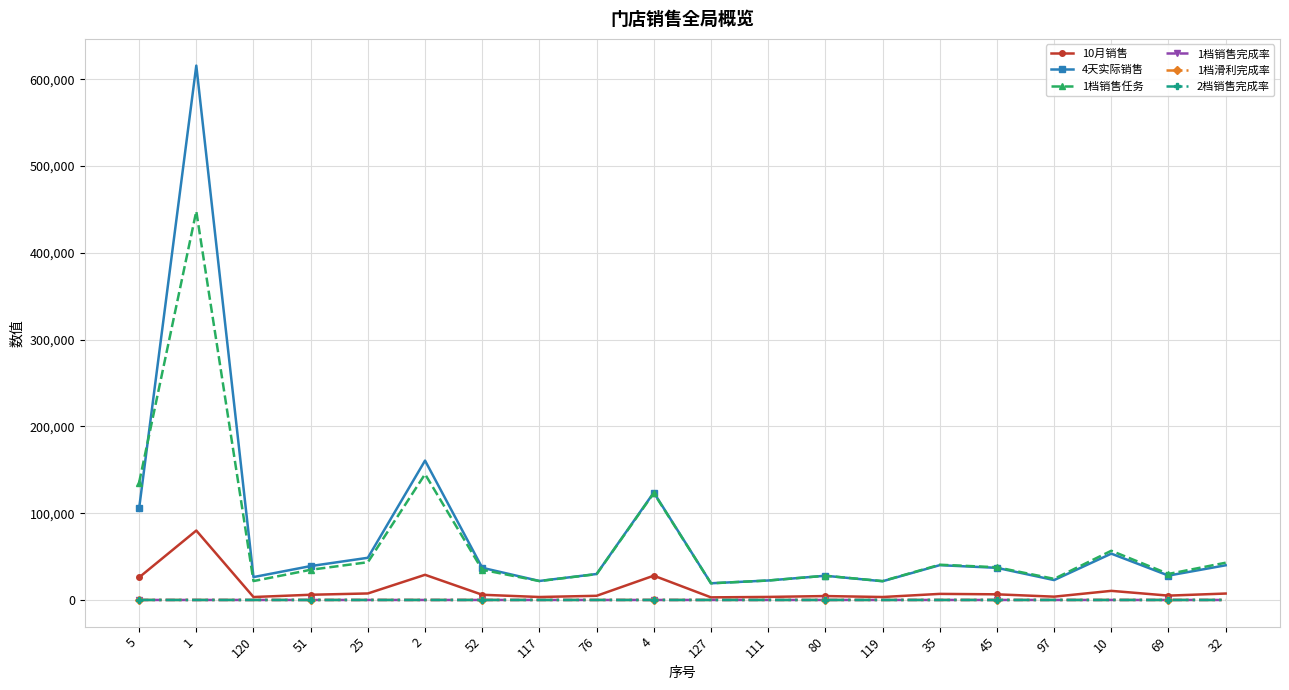

True or false: 2档销售完成率 has more than 0 interior local peaks.

True